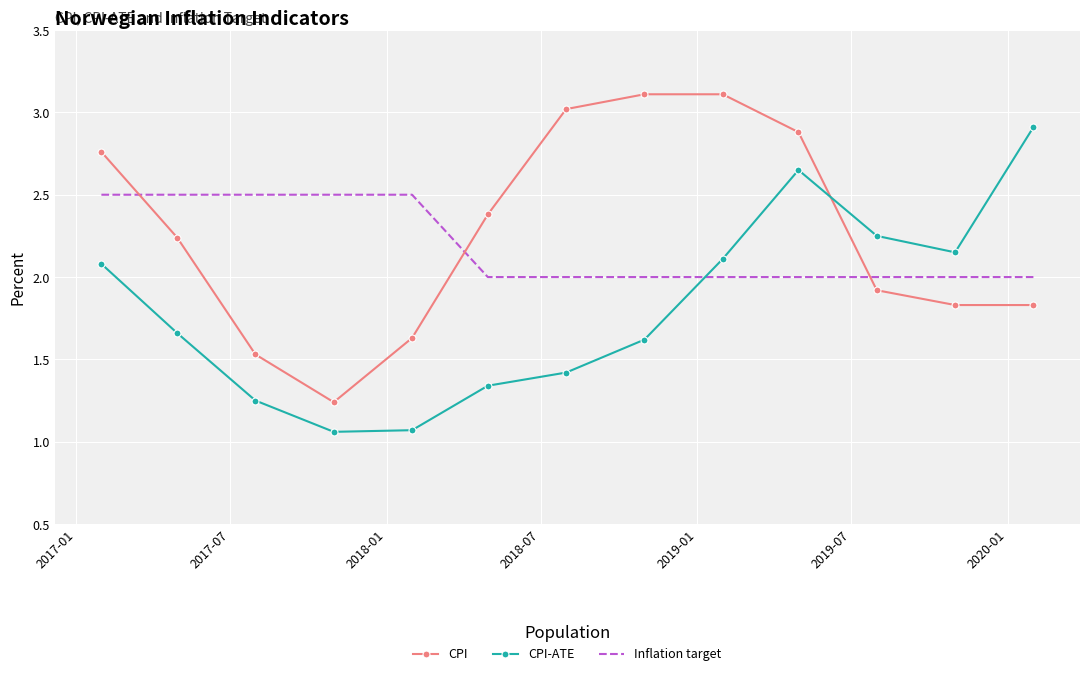

Which series ends up on top after the final intersection of Inflation target and CPI-ATE?

CPI-ATE